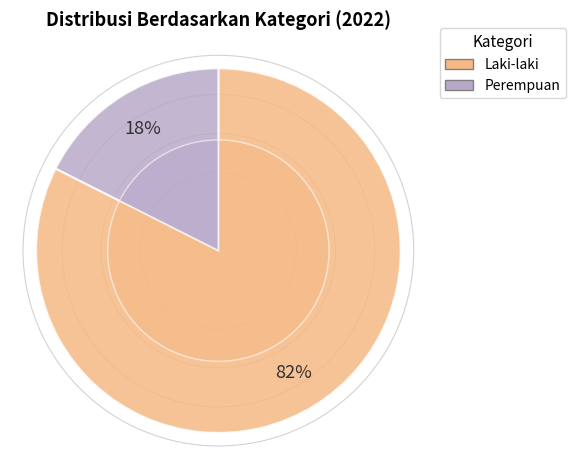

True or false: Perempuan accounts for 32% of the total.

False